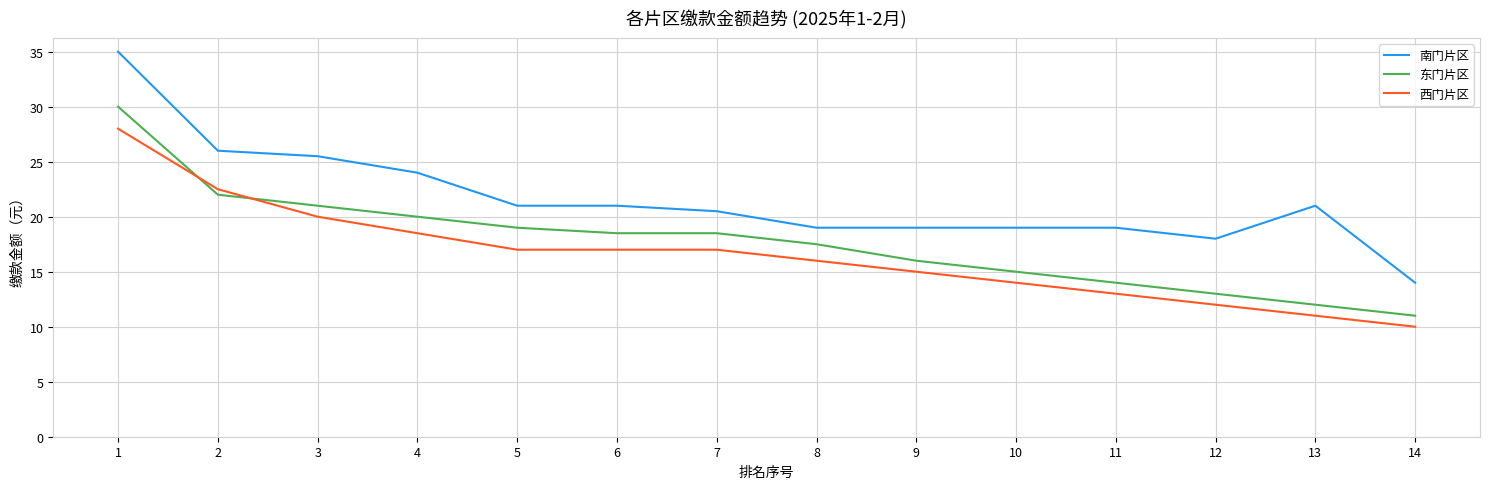

The 东门片区 series shows 12.8 at 6. True or false?

False